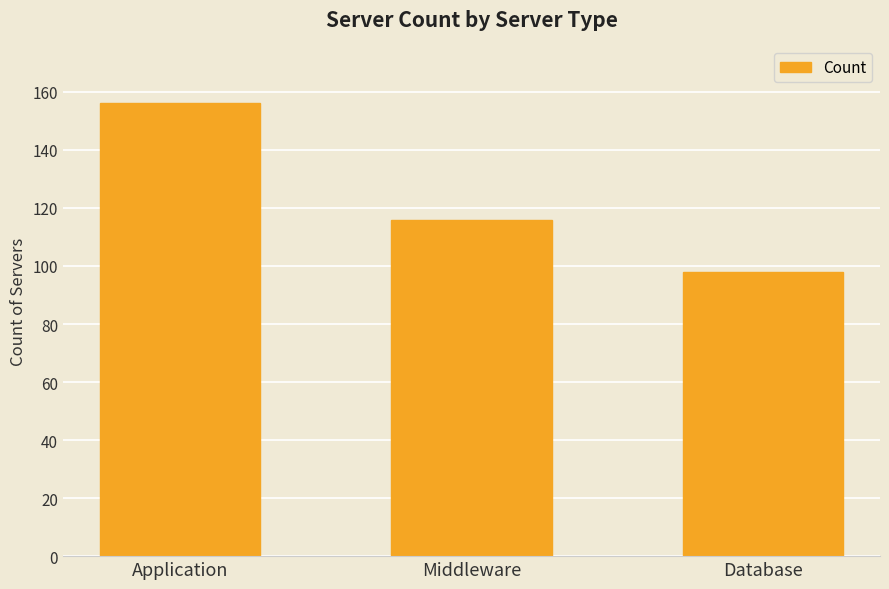

What is the sum of the values at Database and Middleware?

214